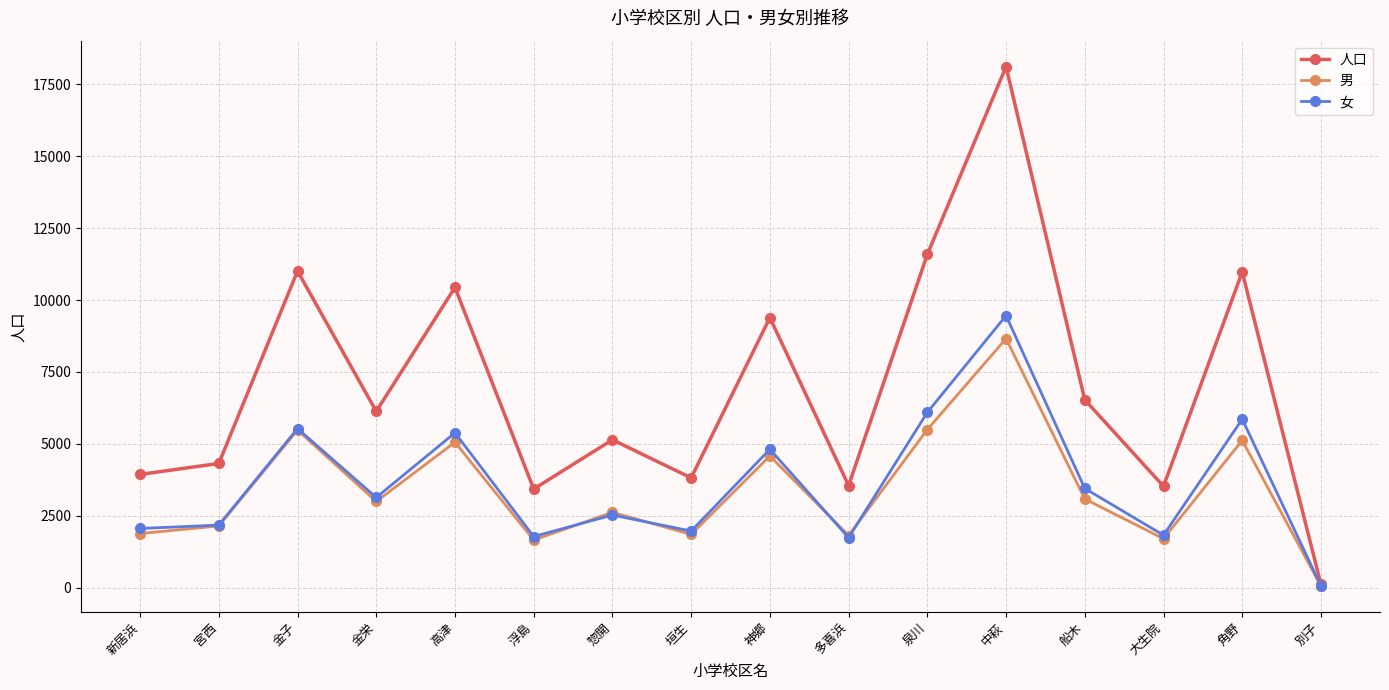

At which label is 人口 closest to 9114?

神郷